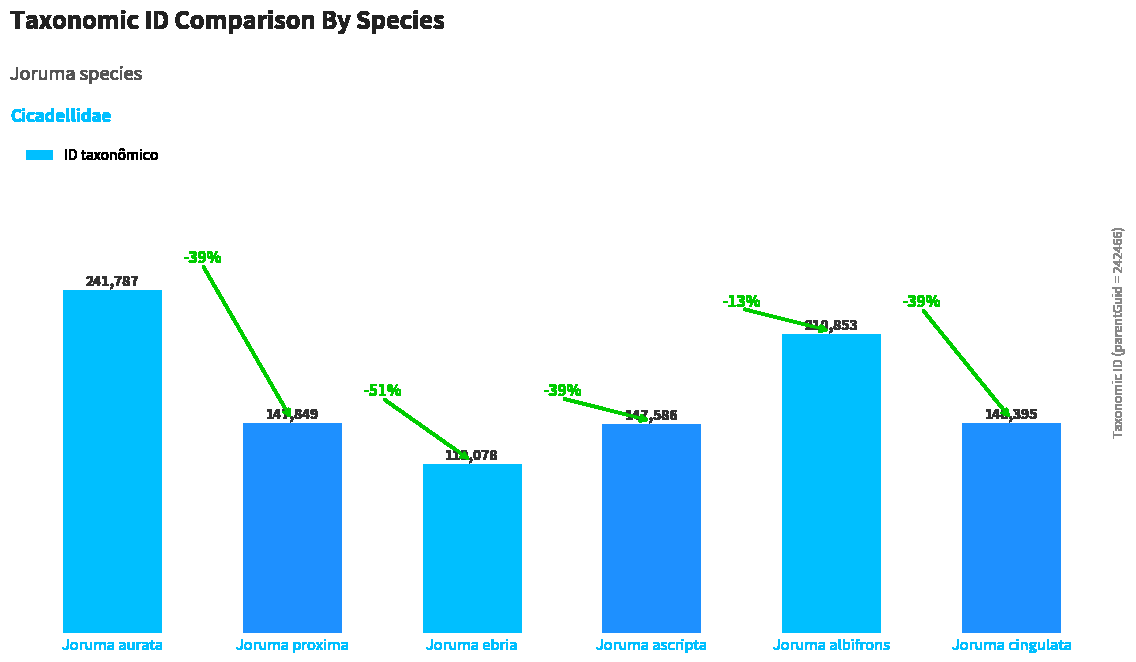

Rank the categories by value from lowest to highest.

Joruma ebria, Joruma ascripta, Joruma proxima, Joruma cingulata, Joruma albifrons, Joruma aurata